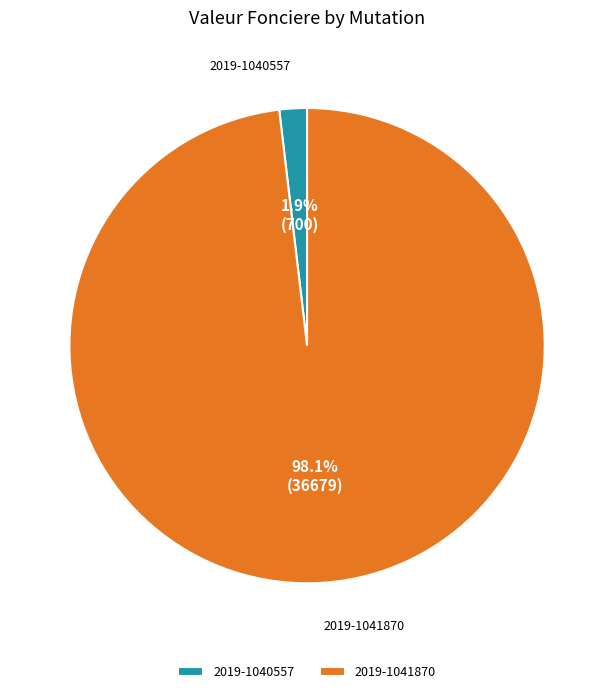

Between 2019-1040557 and 2019-1041870, which is larger?

2019-1041870